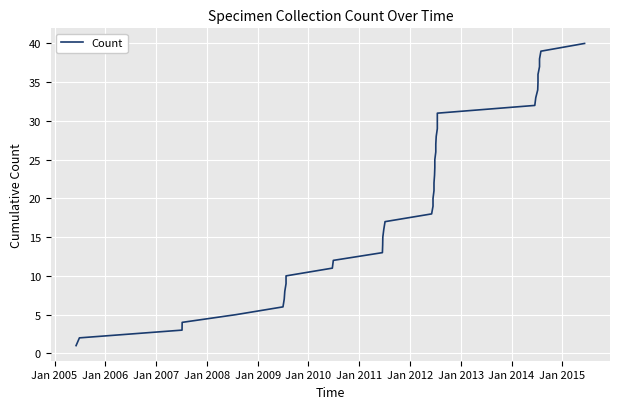

Is this an area chart (filled region under the line)?

No